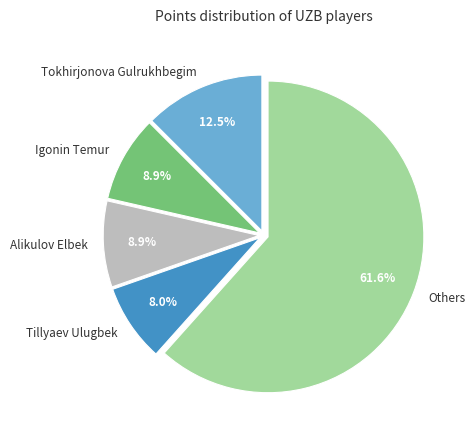

Count the number of slices in the pie.

5